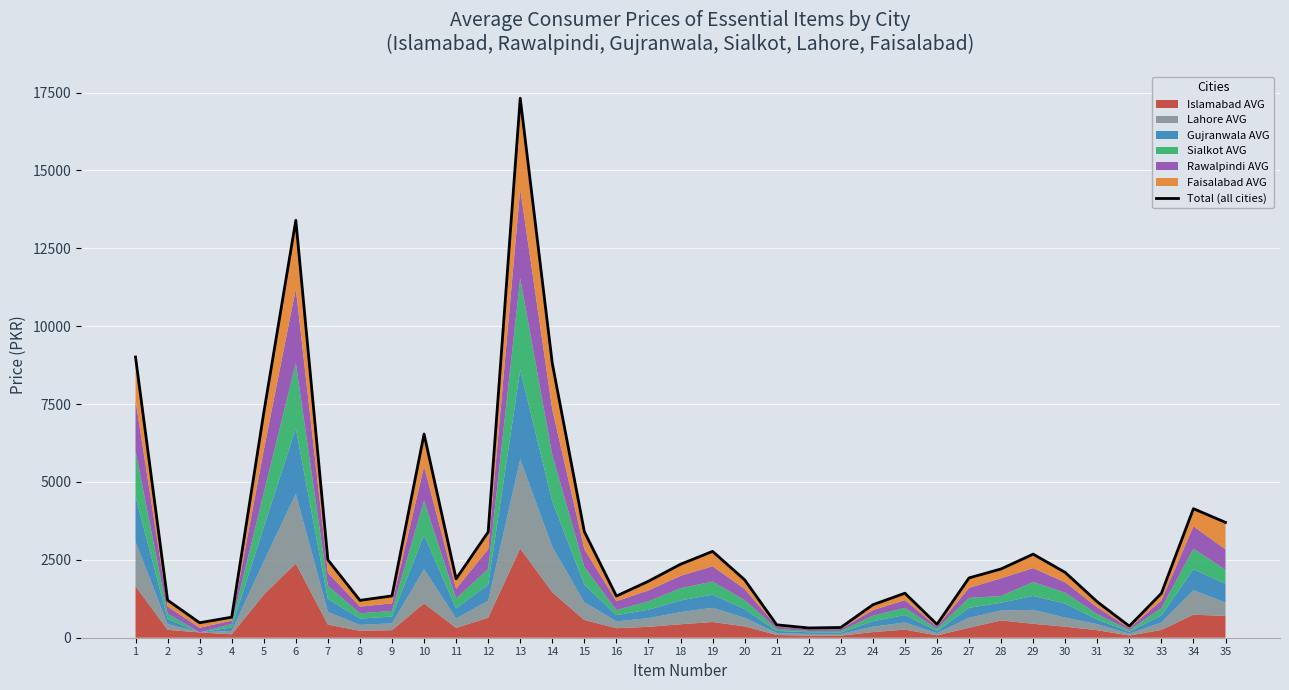

What is the difference between the maximum and minimum values?

17006.6